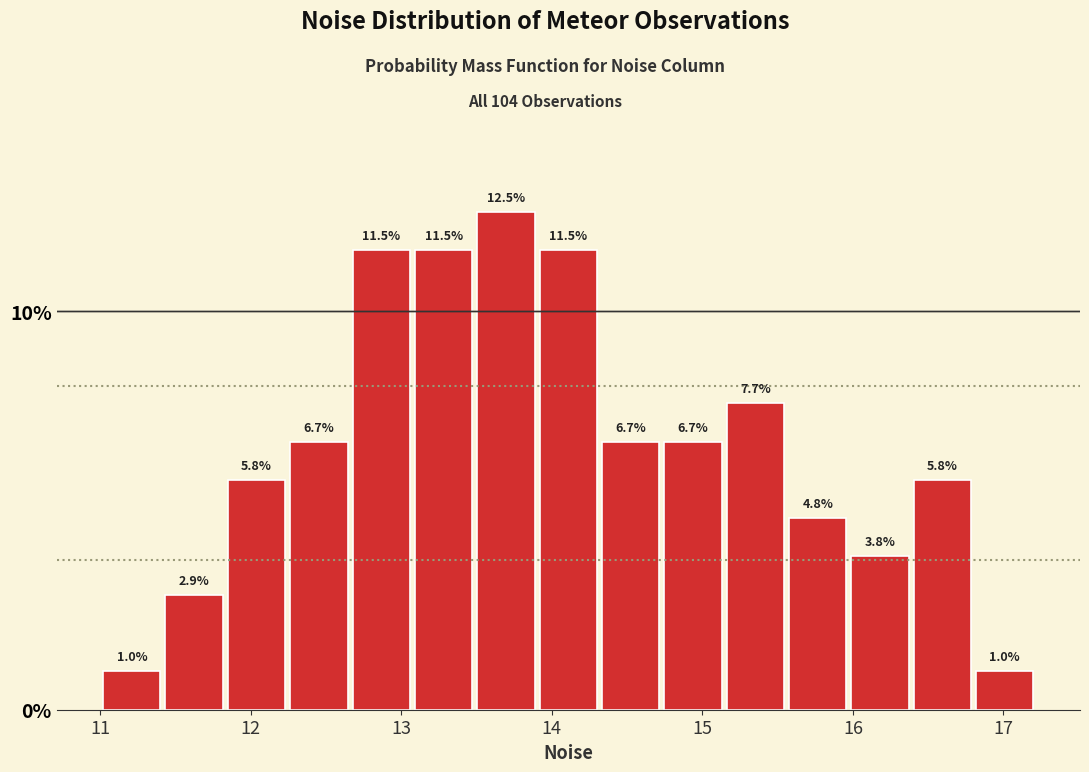

How tall is the bar that spans 11.0 to 11.4 on the x-axis? The bar edges are not printed on the chart, so give them approximately, as read against the axis.

1.0